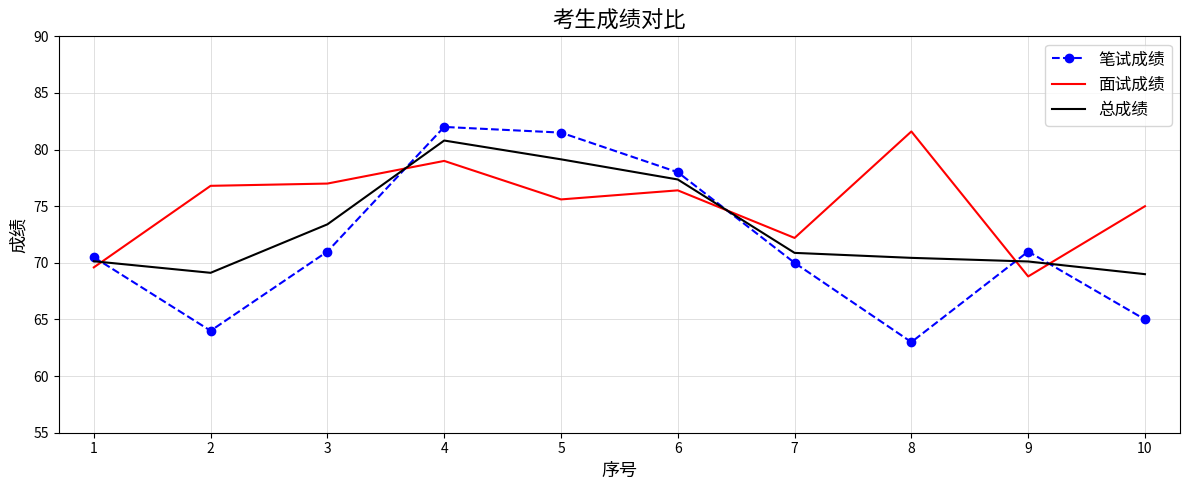

What is the lowest value of the 总成绩 series?

69.0